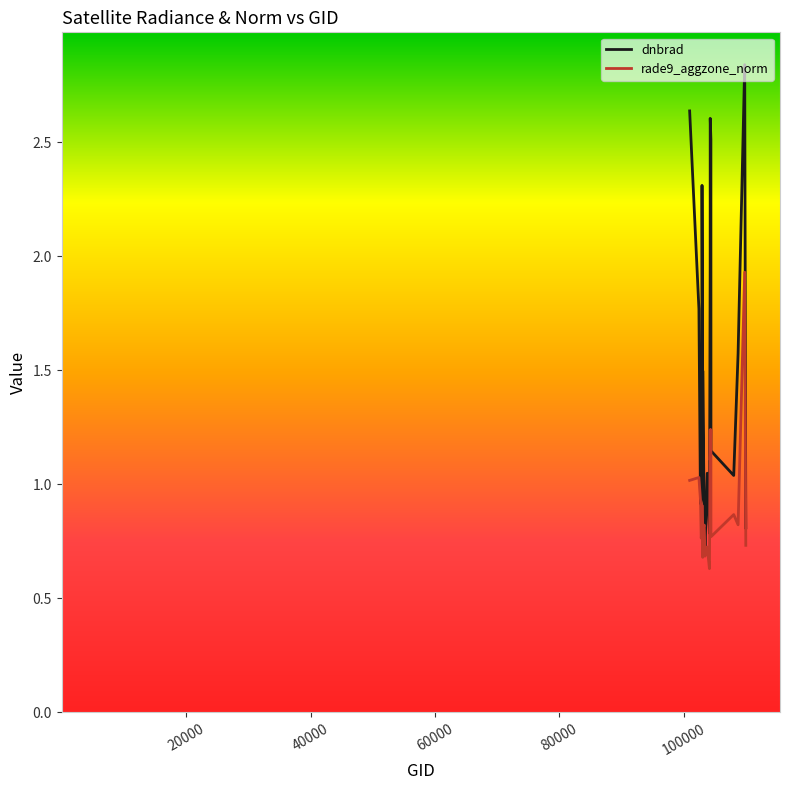

Rank the series by their maximum value, from highest to lowest.

dnbrad, rade9_aggzone_norm